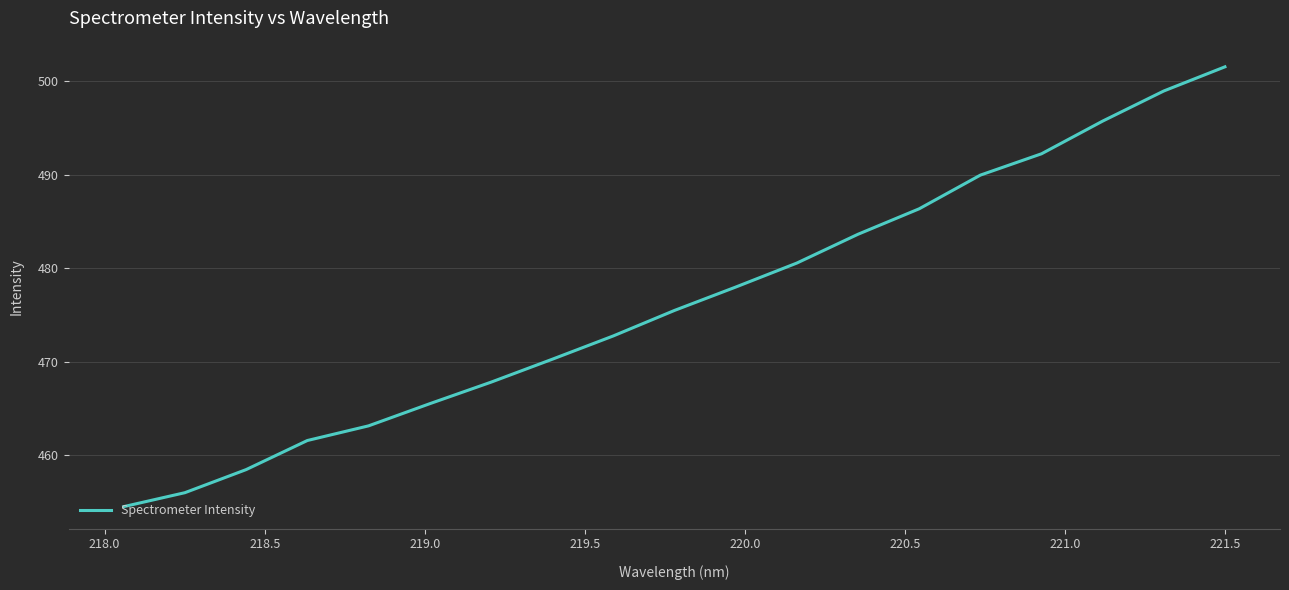

What is the maximum value shown in the chart?

501.6